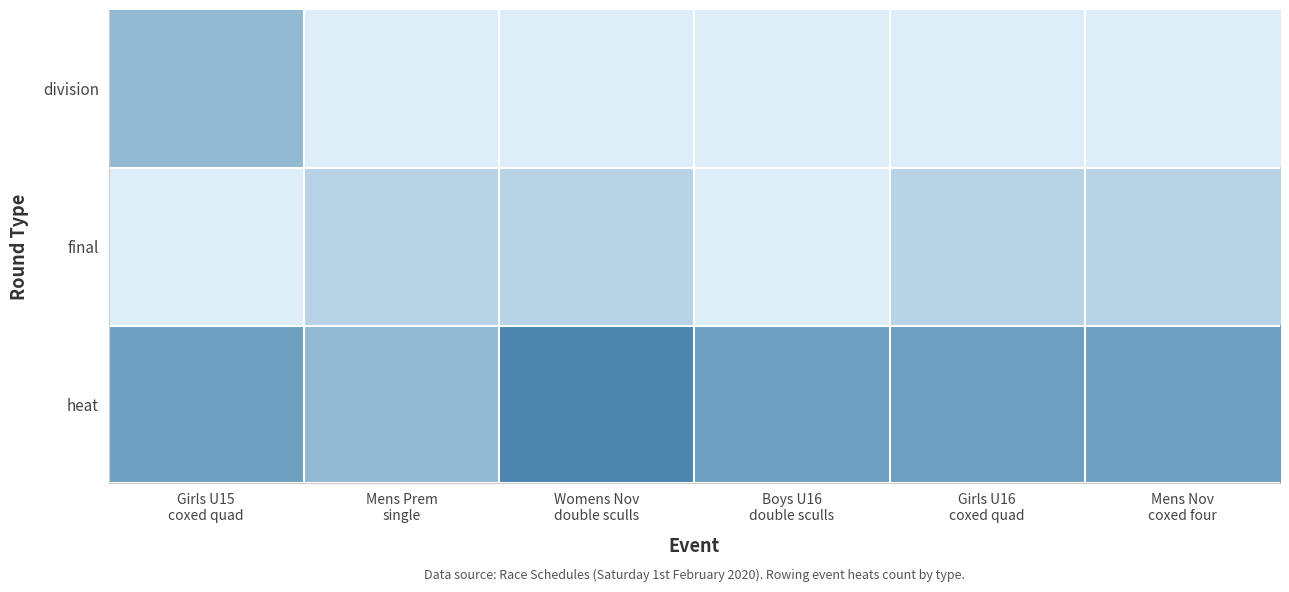

Which series has the largest range (max minus min)?

heat